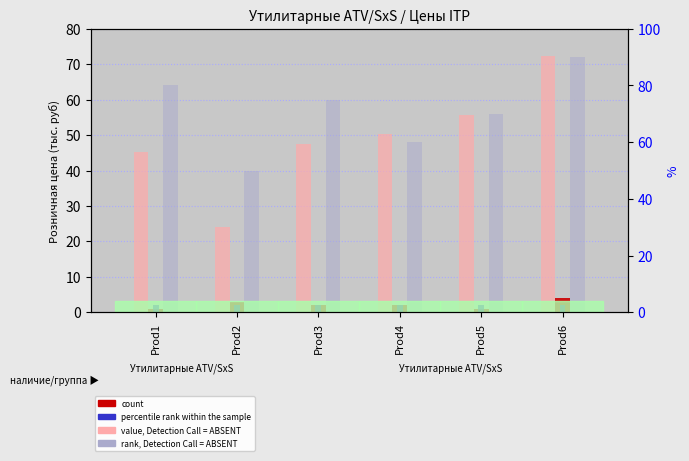

What is the value of the value, Detection Call = ABSENT bar at the 5th from the left?

55.6